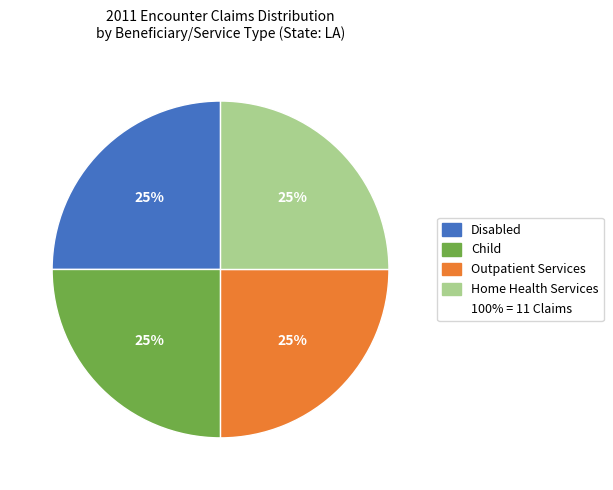

Is there any slice that represents more than half of the pie?

No